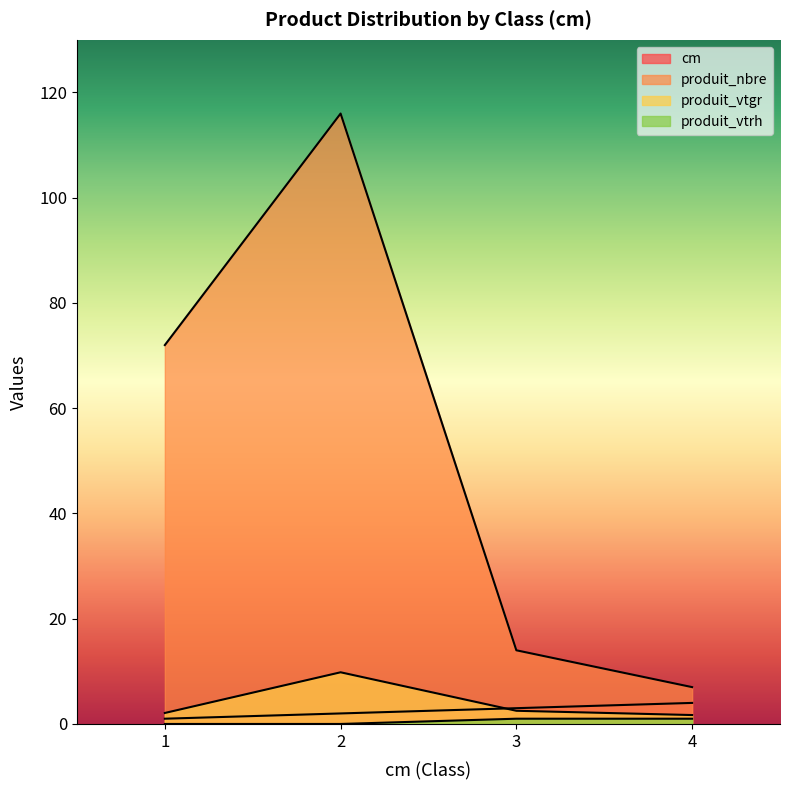

What is the total value across all series at 3?

20.5